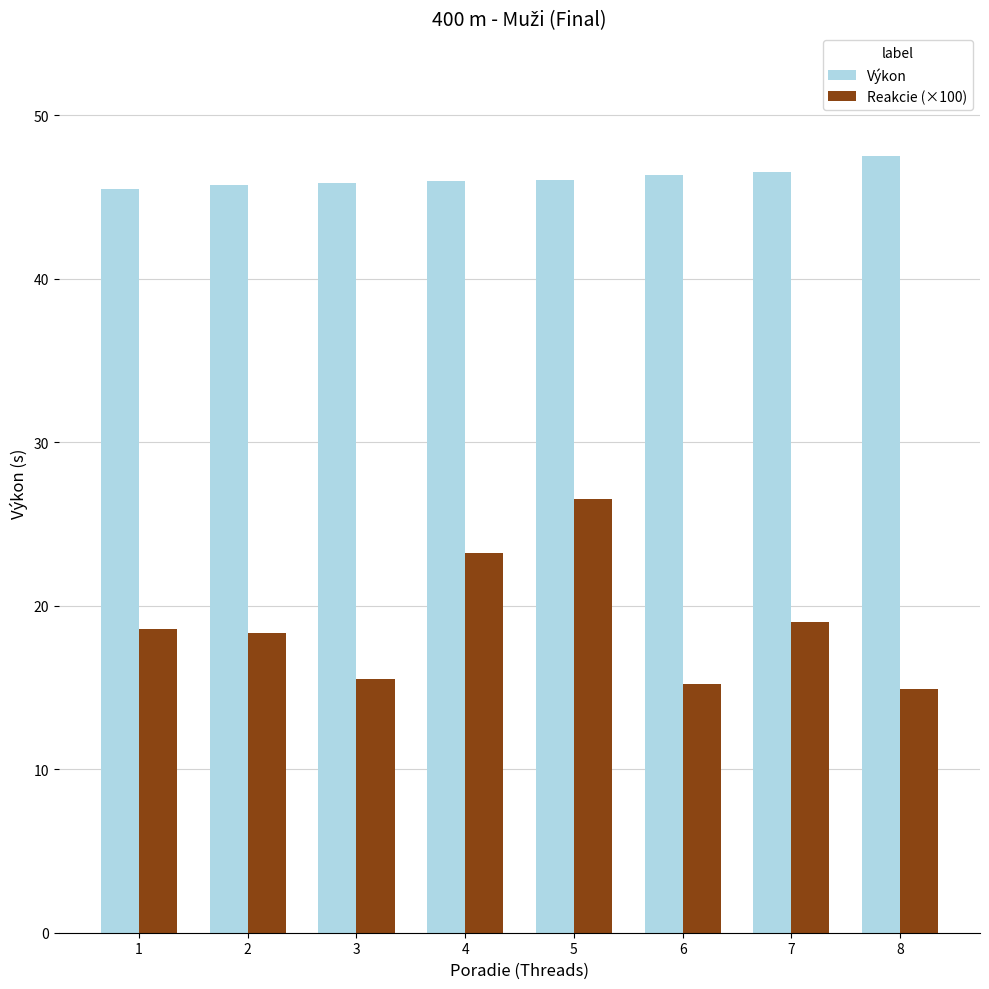

Rank the series by their maximum value, from highest to lowest.

Výkon, Reakcie (×100)